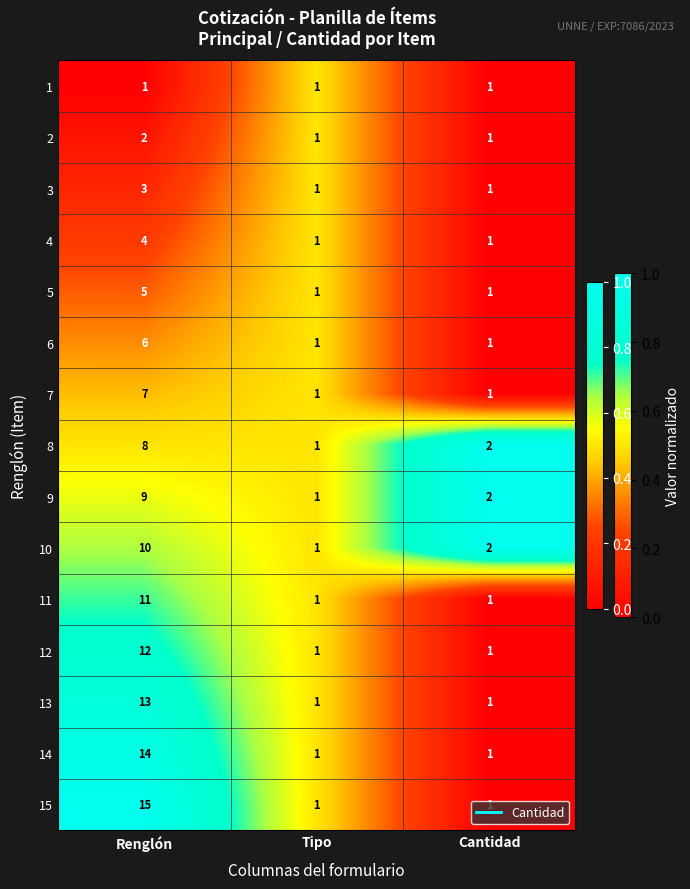

Which series has the widest spread of values?

15